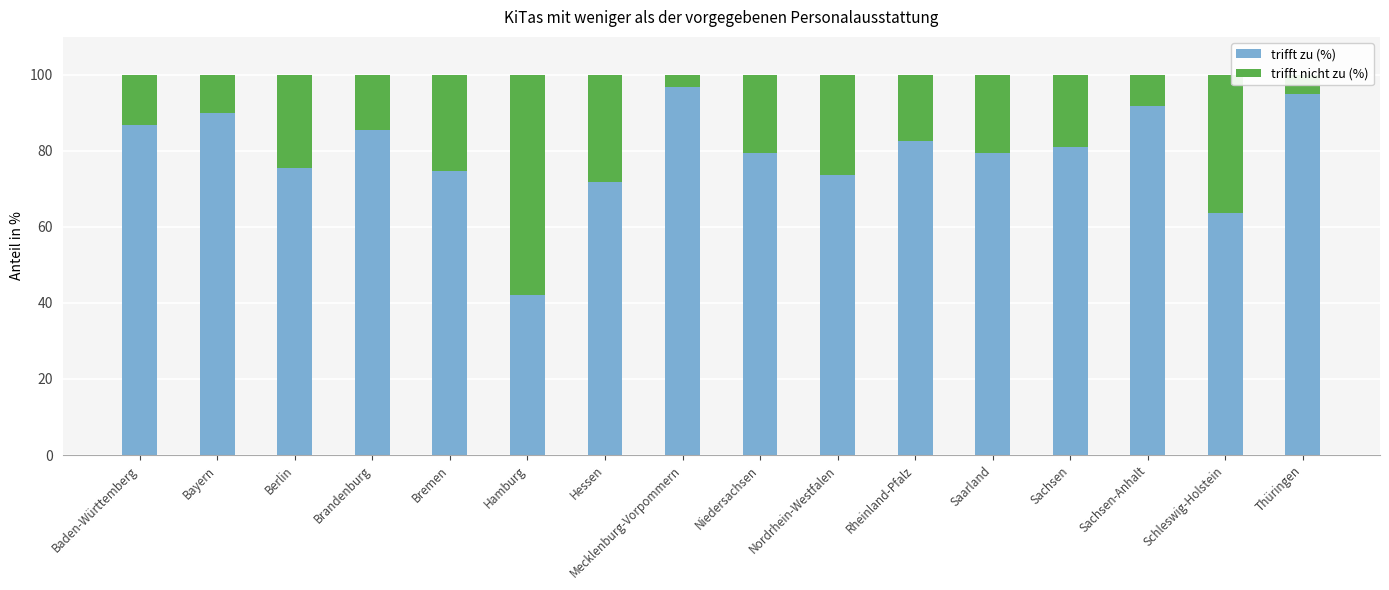

What are all the series names shown in the legend?

trifft zu (%), trifft nicht zu (%)